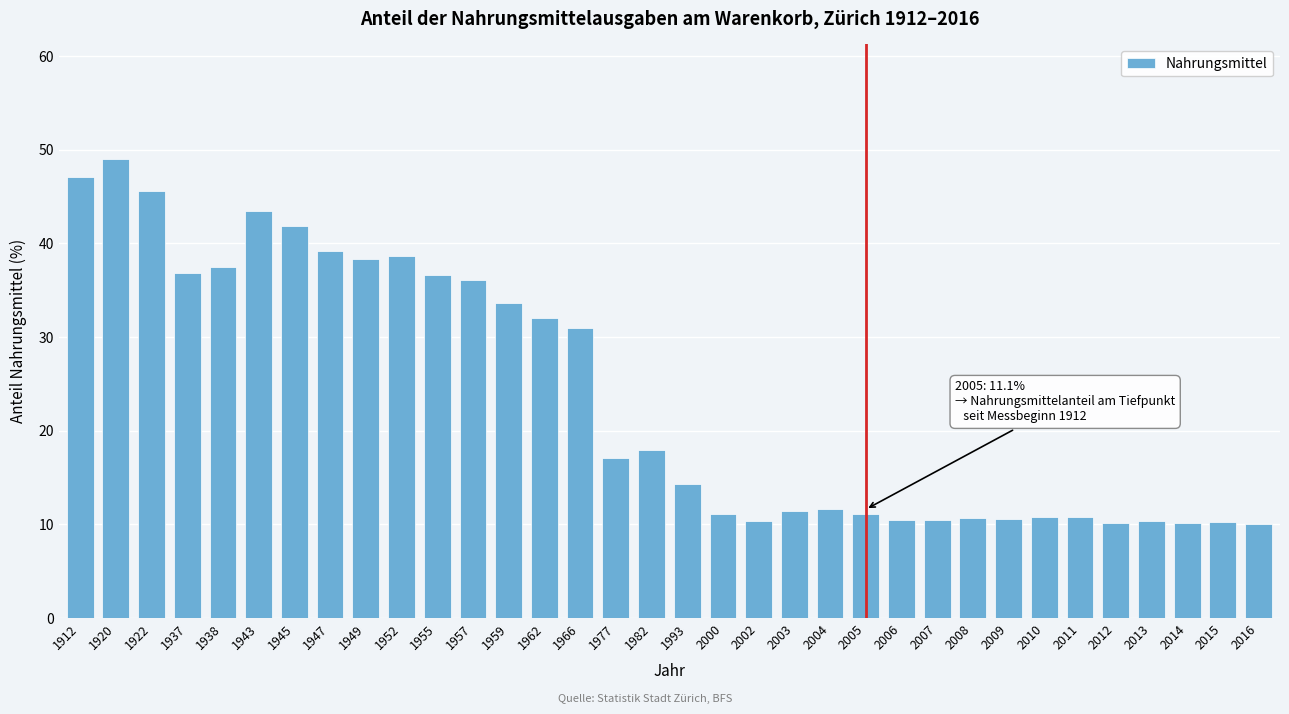

Which label corresponds to the largest value in the chart?

1920